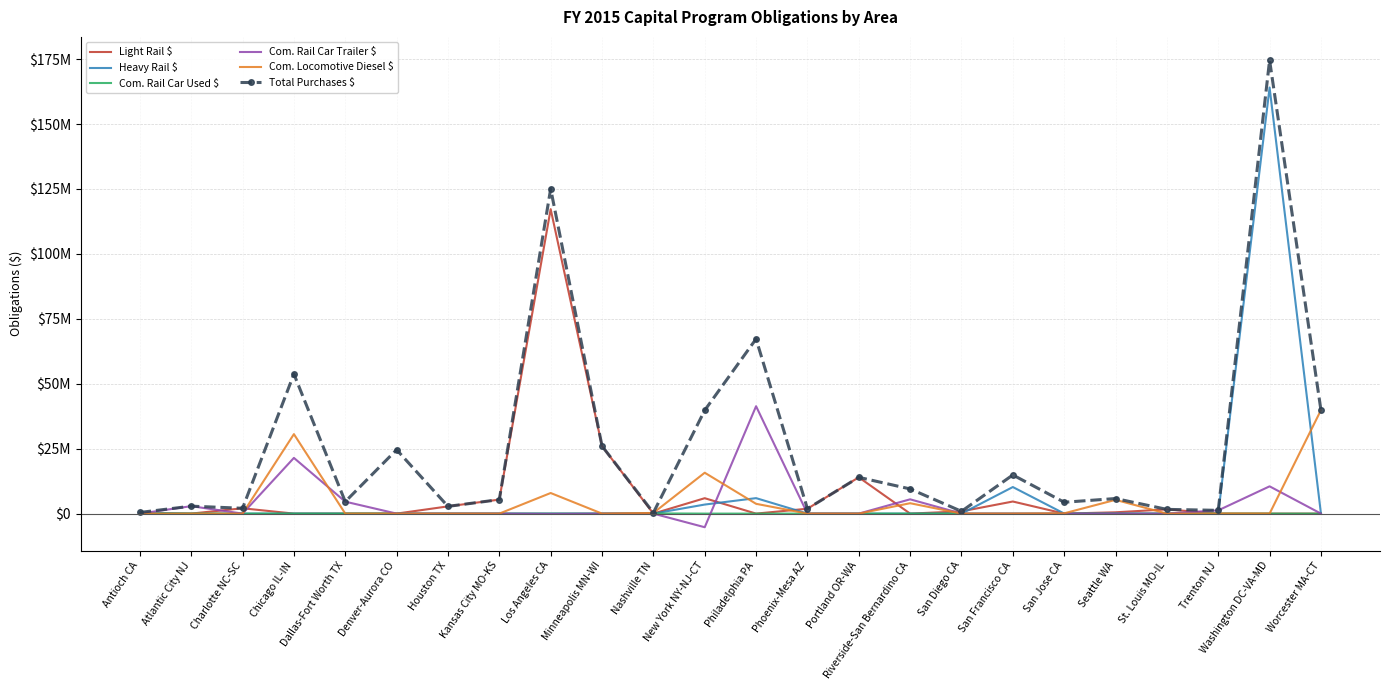

What is the label of the 18th point from the right?

Houston TX